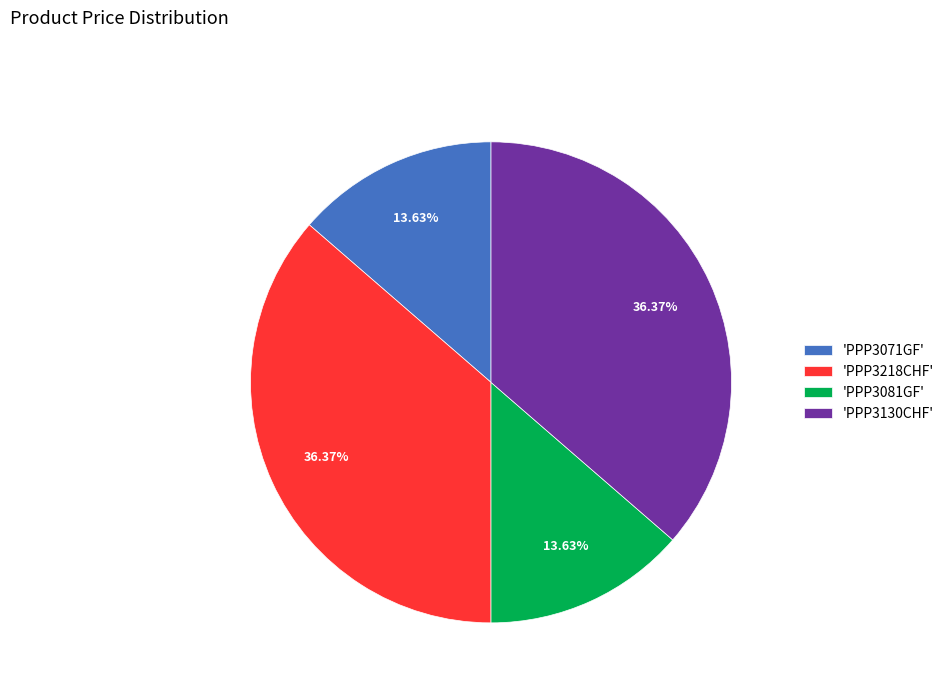

Is 'PPP3081GF' the majority of the pie?

No